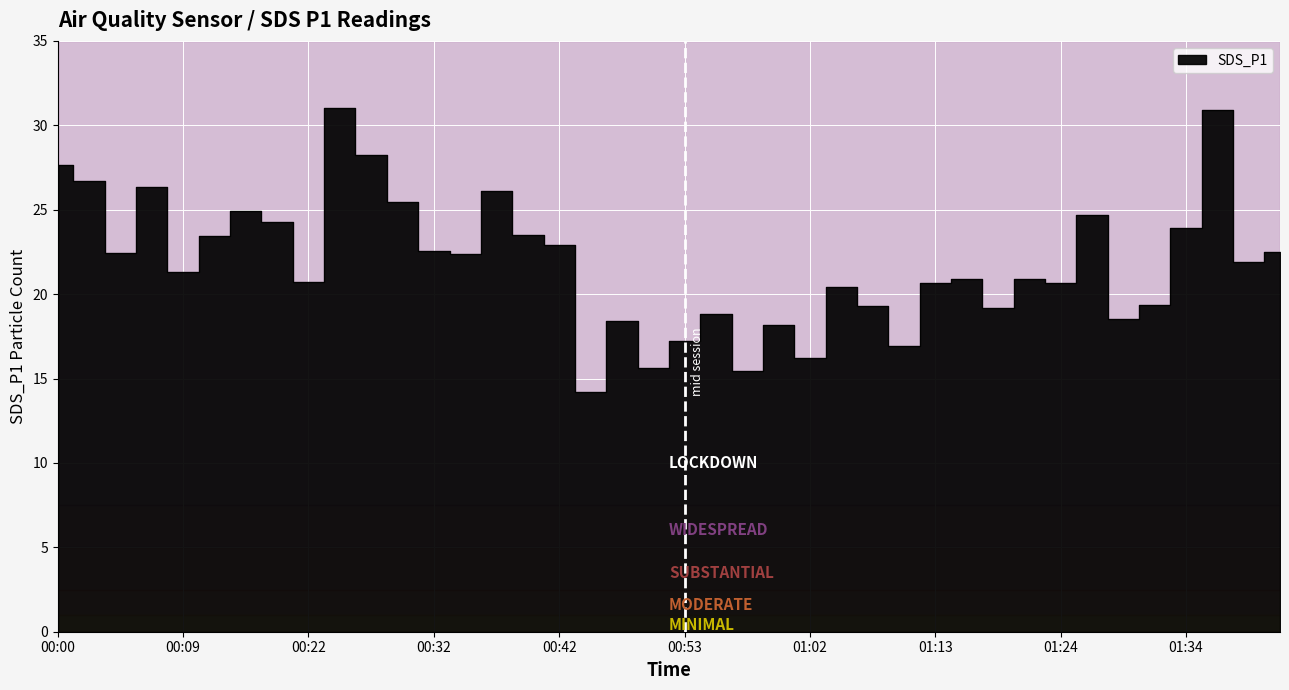

Read the value at 01:44.

22.5